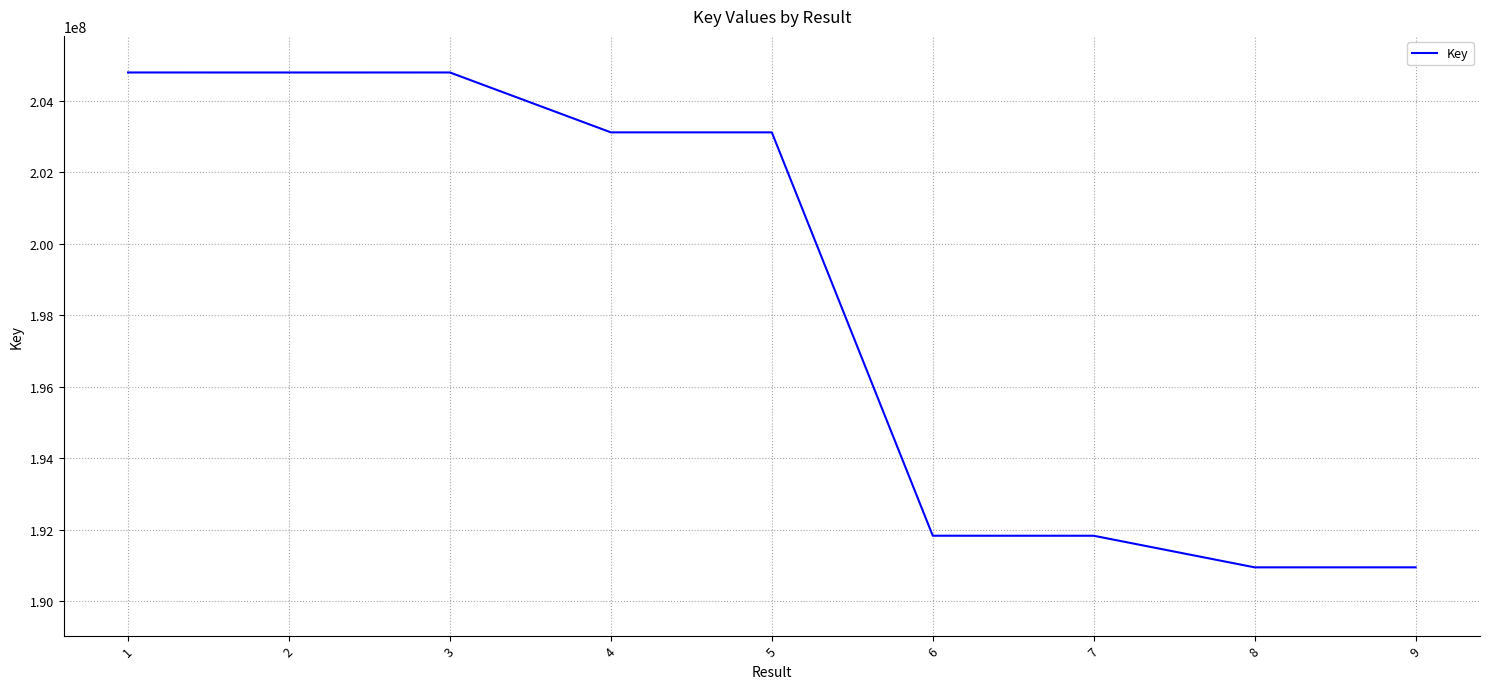

Which has a higher value, 1 or 9?

1